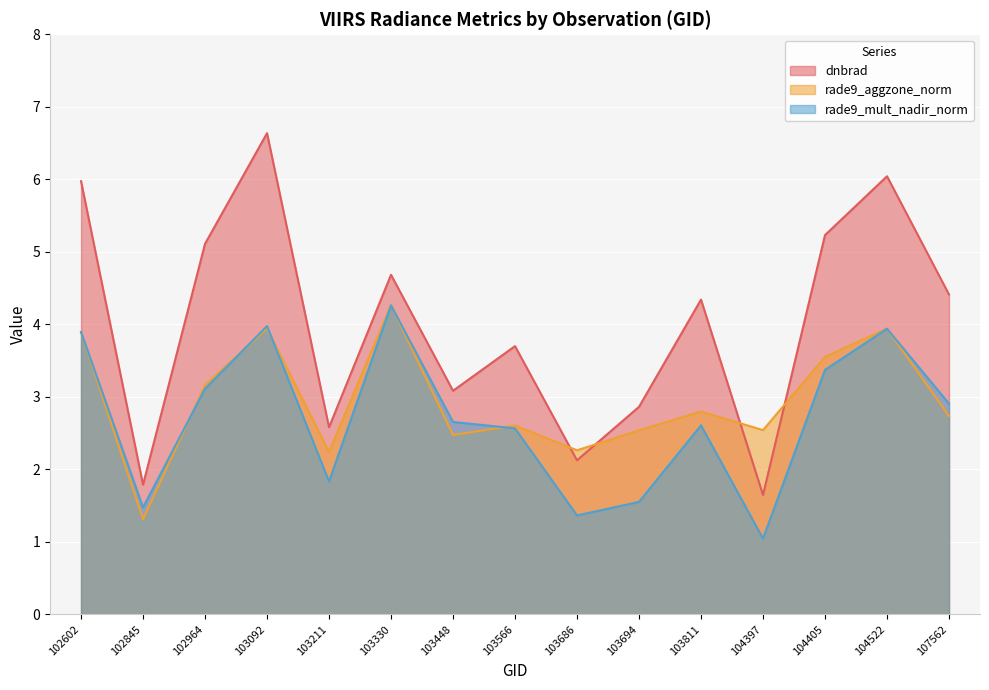

Reading left to right, transcribe all the data shown in this chart.

dnbrad: 6.0	1.8	5.1	6.6	2.6	4.7	3.1	3.7	2.1	2.9	4.3	1.6	5.2	6.0	4.4
rade9_aggzone_norm: 3.9	1.3	3.2	3.9	2.2	4.3	2.5	2.6	2.3	2.5	2.8	2.5	3.5	3.9	2.7
rade9_mult_nadir_norm: 3.9	1.5	3.1	4.0	1.8	4.3	2.7	2.6	1.4	1.6	2.6	1.0	3.4	3.9	2.9